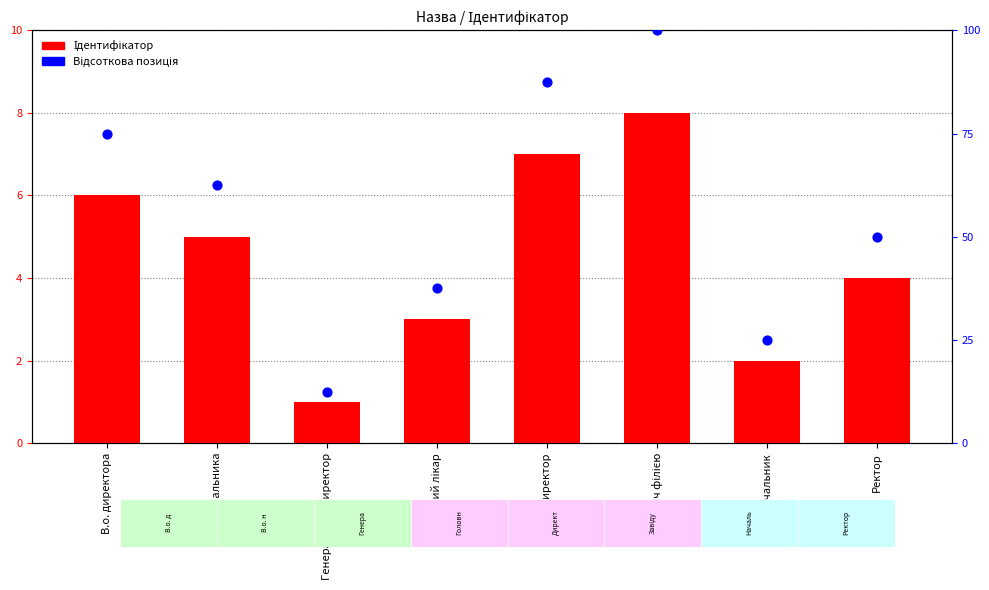

Is the value of Відсоткова позиція at В.о. начальника greater than the value of Ідентифікатор at Генеральний директор?

Yes